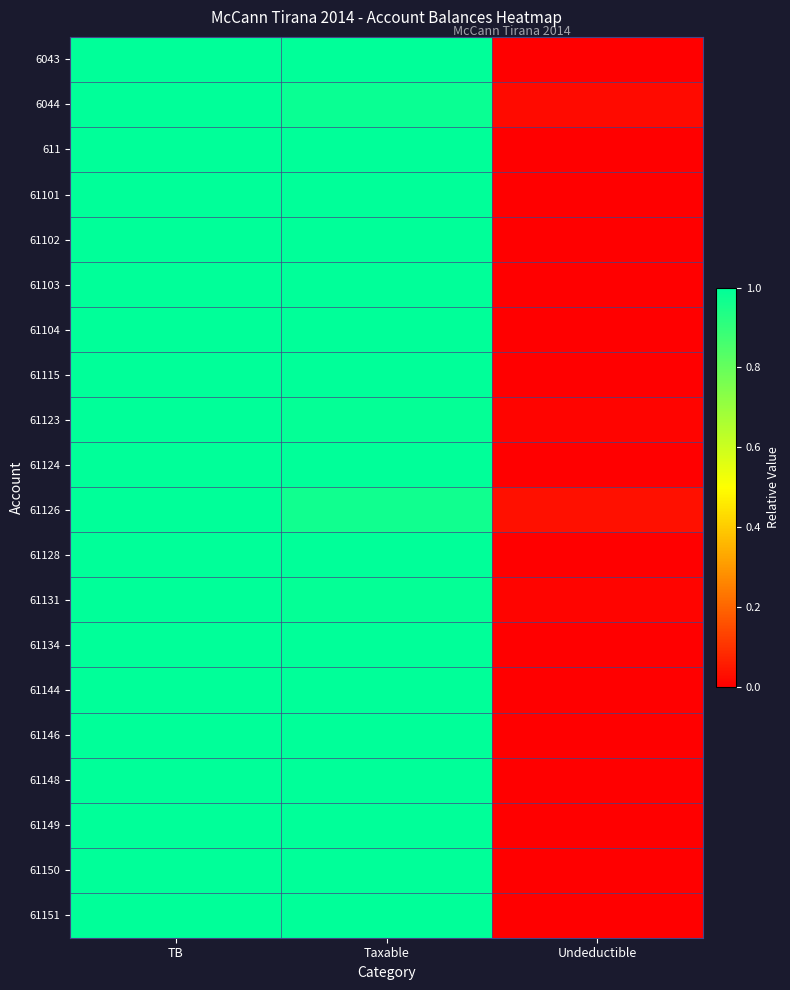

Reading right to left, transcribe all the data shown in this chart.

6043: Undeductible=0.0	Taxable=1.0	TB=1.0
6044: Undeductible=0.0	Taxable=1.0	TB=1.0
611: Undeductible=0.0	Taxable=1.0	TB=1.0
61101: Undeductible=0.0	Taxable=1.0	TB=1.0
61102: Undeductible=0.0	Taxable=1.0	TB=1.0
61103: Undeductible=0.0	Taxable=1.0	TB=1.0
61104: Undeductible=0.0	Taxable=1.0	TB=1.0
61115: Undeductible=0.0	Taxable=1.0	TB=1.0
61123: Undeductible=0.0	Taxable=1.0	TB=1.0
61124: Undeductible=0.0	Taxable=1.0	TB=1.0
61126: Undeductible=0.0	Taxable=1.0	TB=1.0
61128: Undeductible=0.0	Taxable=1.0	TB=1.0
61131: Undeductible=0.0	Taxable=1.0	TB=1.0
61134: Undeductible=0.0	Taxable=1.0	TB=1.0
61144: Undeductible=0.0	Taxable=1.0	TB=1.0
61146: Undeductible=0.0	Taxable=1.0	TB=1.0
61148: Undeductible=0.0	Taxable=1.0	TB=1.0
61149: Undeductible=0.0	Taxable=1.0	TB=1.0
61150: Undeductible=0.0	Taxable=1.0	TB=1.0
61151: Undeductible=0.0	Taxable=1.0	TB=1.0